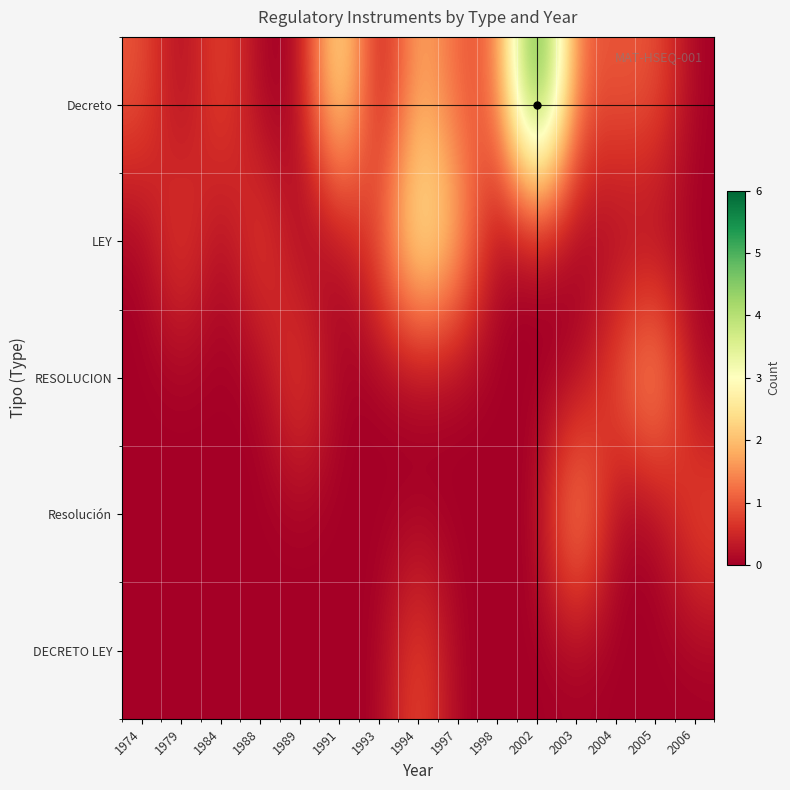

Rank the series by their maximum value, from lowest to highest.

DECRETO LEY, RESOLUCION, Resolución, LEY, Decreto